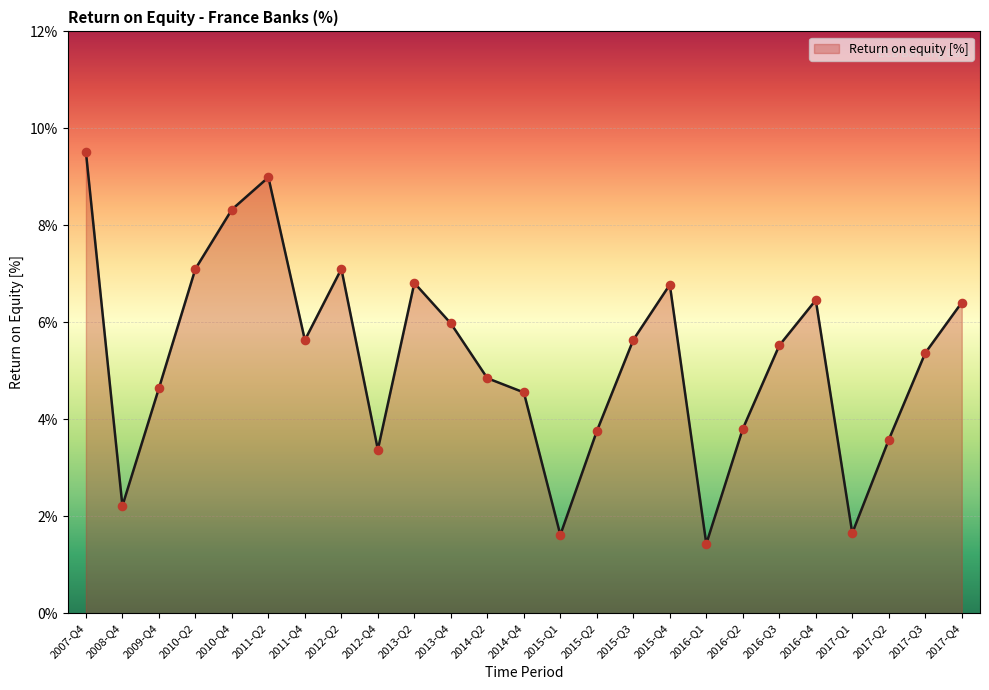

Between 2012-Q4 and 2011-Q2, which is larger?

2011-Q2